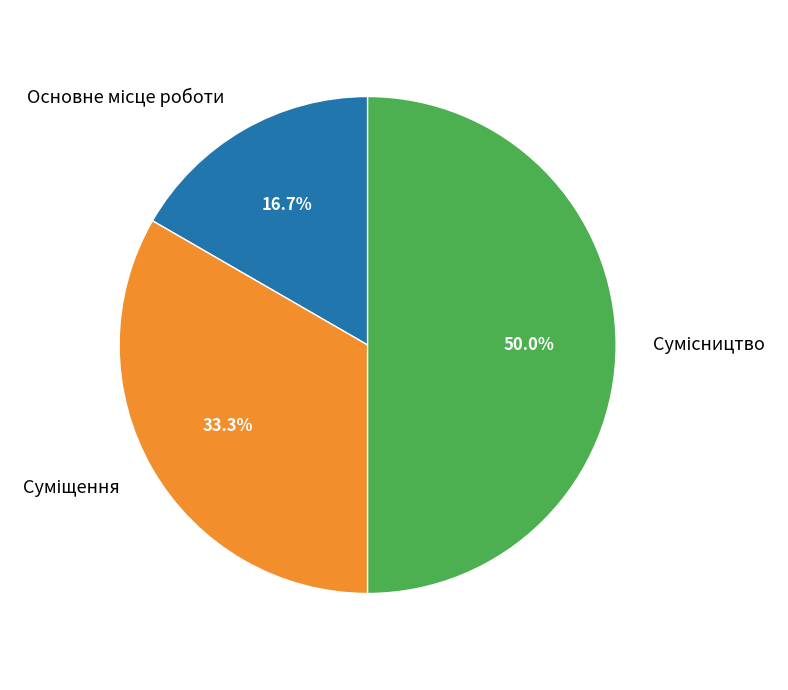

How many slices are in this pie chart?

3